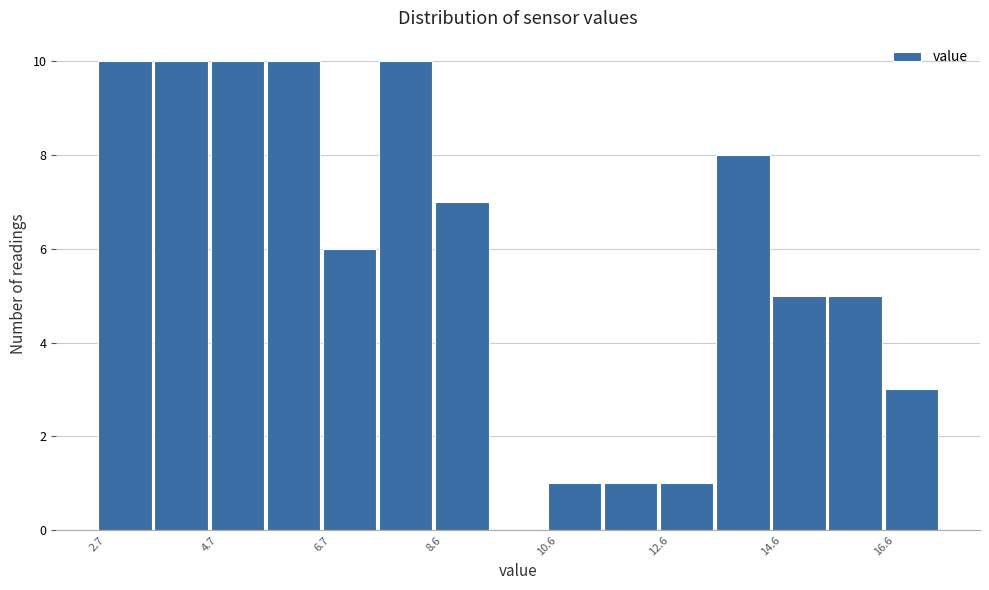

Reading left to right, transcribe this chart: for each bar, give the range it covers on the x-axis and its height. Neither the bar edges nor the heights are printed on the chart, so give them approximately, as read against the axes.

2.8 to 3.6: 10
3.6 to 4.6: 10
4.6 to 5.6: 10
5.6 to 6.6: 10
6.6 to 7.6: 6
7.6 to 8.6: 10
8.6 to 9.6: 7
9.6 to 10.6: 0
10.6 to 11.6: 1
11.6 to 12.6: 1
12.6 to 13.6: 1
13.6 to 14.6: 8
14.6 to 15.6: 5
15.6 to 16.6: 5
16.6 to 17.6: 3